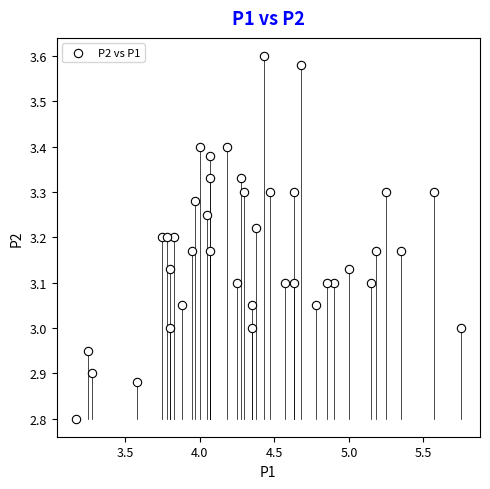

What is the range of X values (max minus min)?

2.6